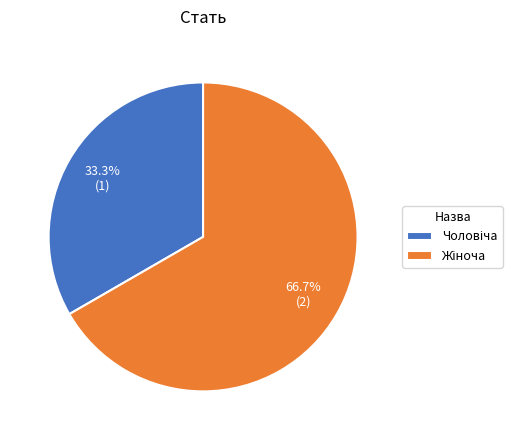

Is there a majority slice in this chart?

Yes